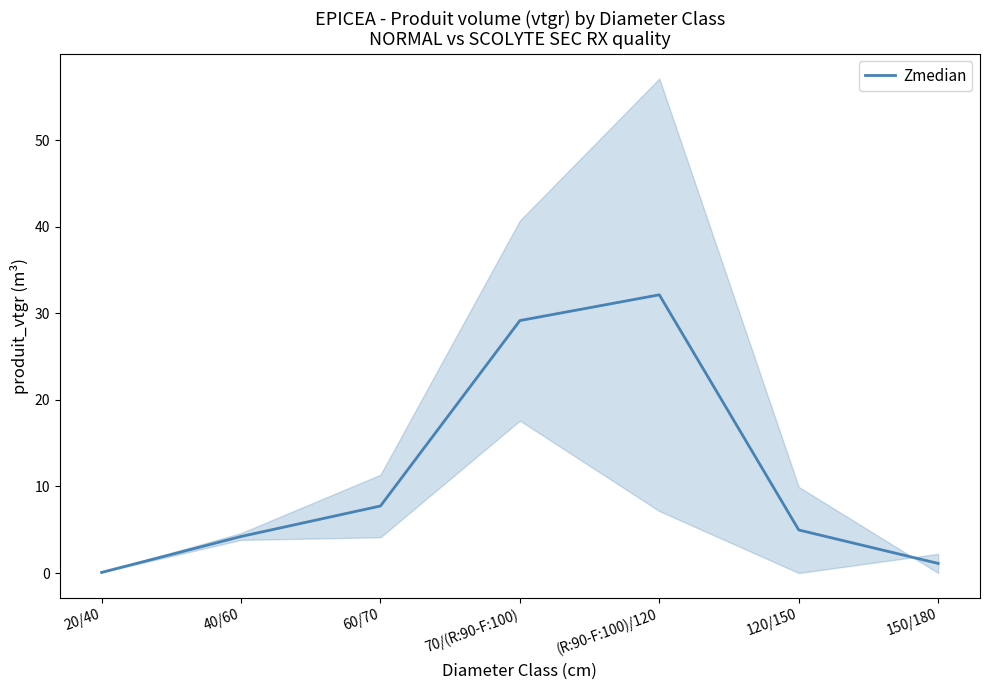

What is the average value?

11.3